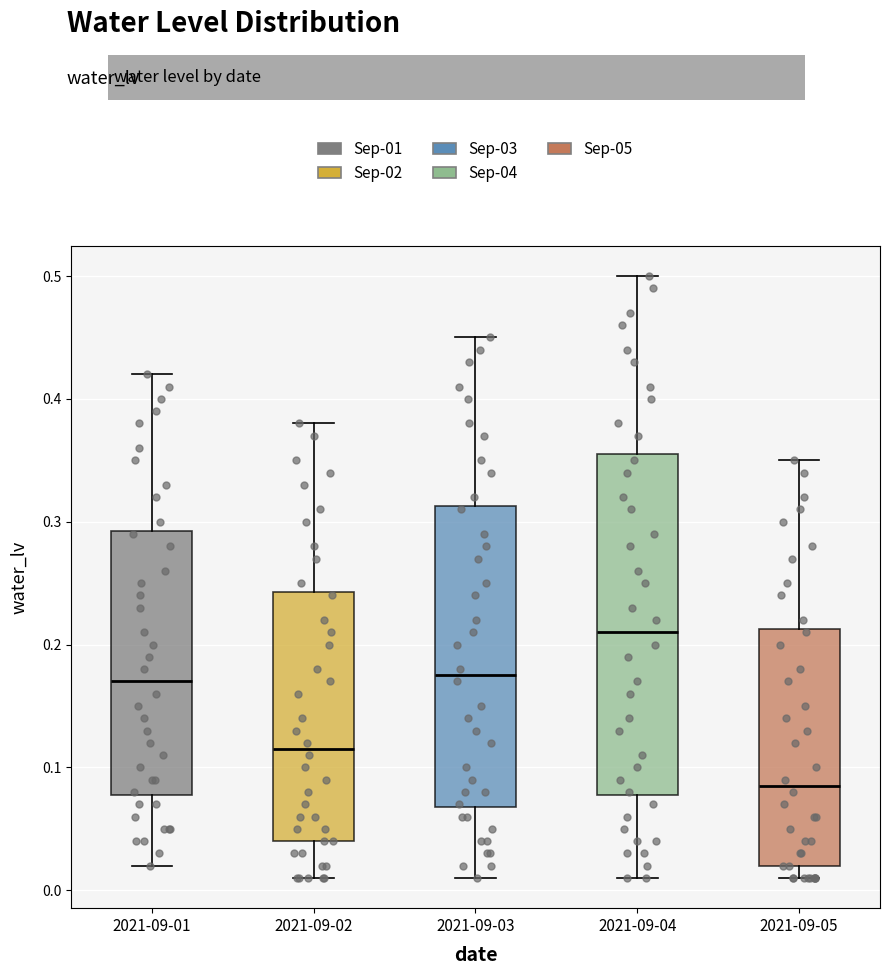

Which box has the lowest median line?

2021-09-05